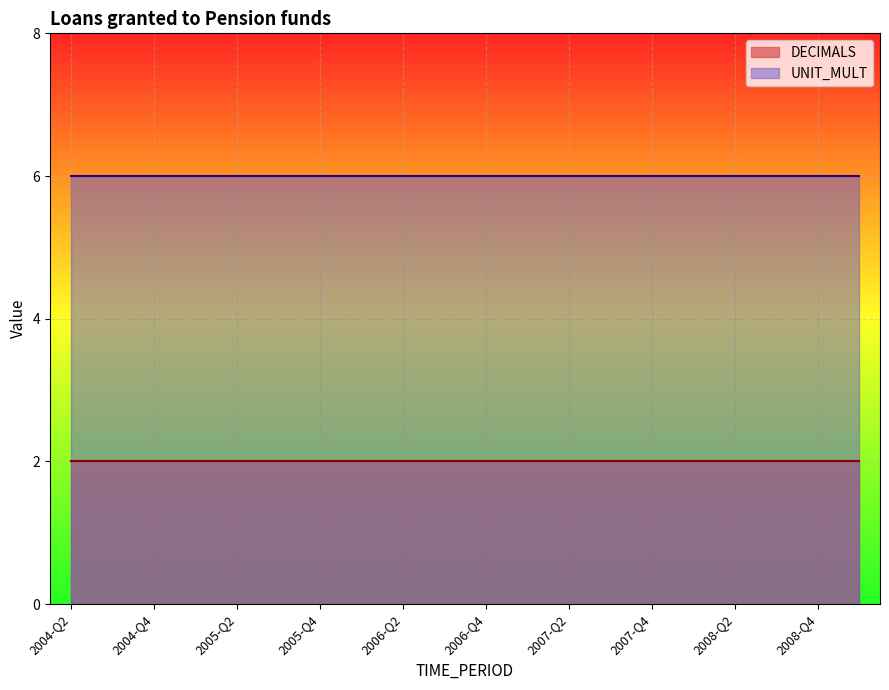

What is the value of the UNIT_MULT point at the 16th from the left?

6